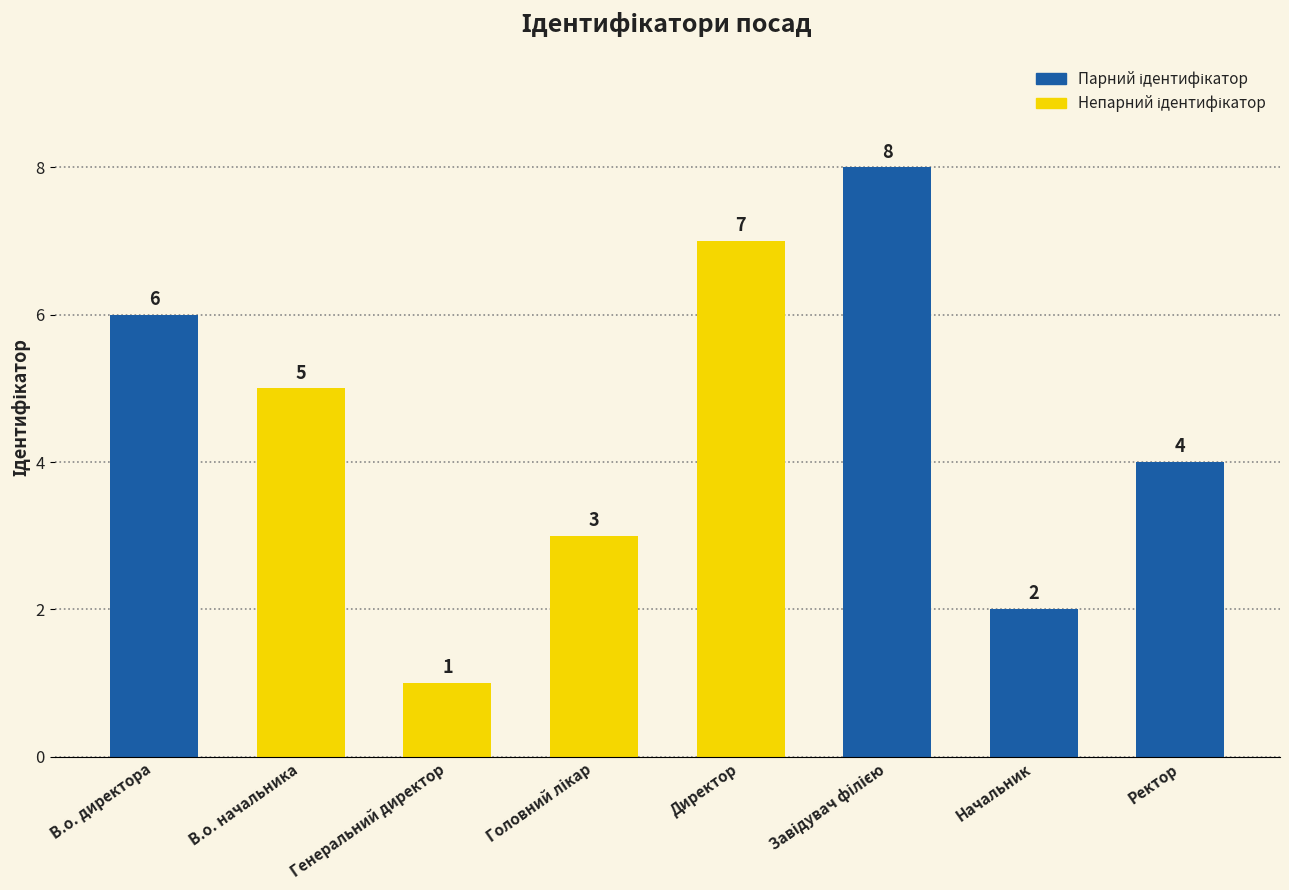

At which label is the value closest to 4?

Ректор